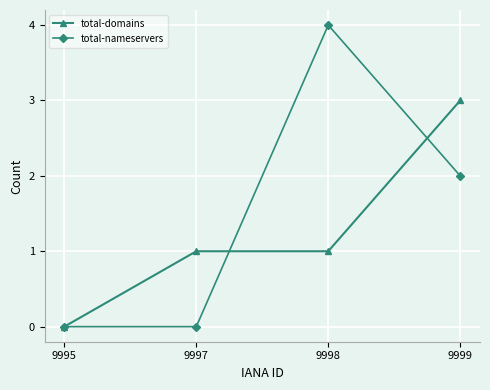

What is the sum of the total-domains values at 9995 and 9997?

1